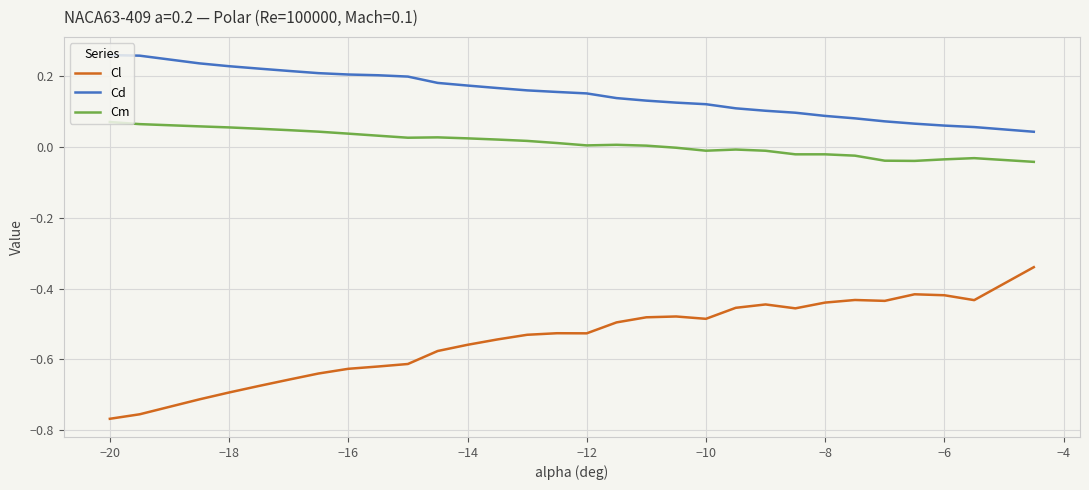

Which series has the largest total across all categories?

Cd